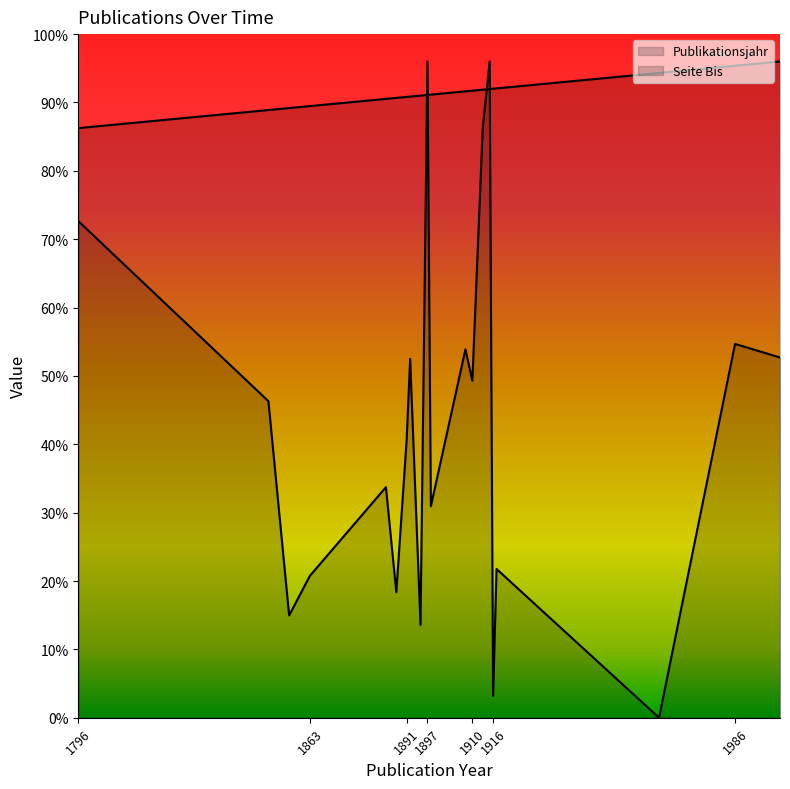

Reading right to left, what are all the values shown in this chart?

Publikationsjahr: 1999=480.0	1986=476.9	1964=471.6	1917=460.3	1916=460.1	1915=459.8	1913=459.3	1910=458.6	1908=458.1	1898=455.7	1897=455.5	1895=455.0	1892=454.3	1891=454.1	1888=453.3	1885=452.6	1863=447.3	1857=445.9	1851=444.5	1796=431.3
Seite Bis: 1999=263.5	1986=273.4	1964=0.0	1917=108.8	1916=16.0	1915=480.0	1913=431.1	1910=246.5	1908=269.4	1898=154.7	1897=480.0	1895=67.9	1892=262.5	1891=203.6	1888=91.8	1885=168.6	1863=103.8	1857=74.8	1851=231.5	1796=363.2